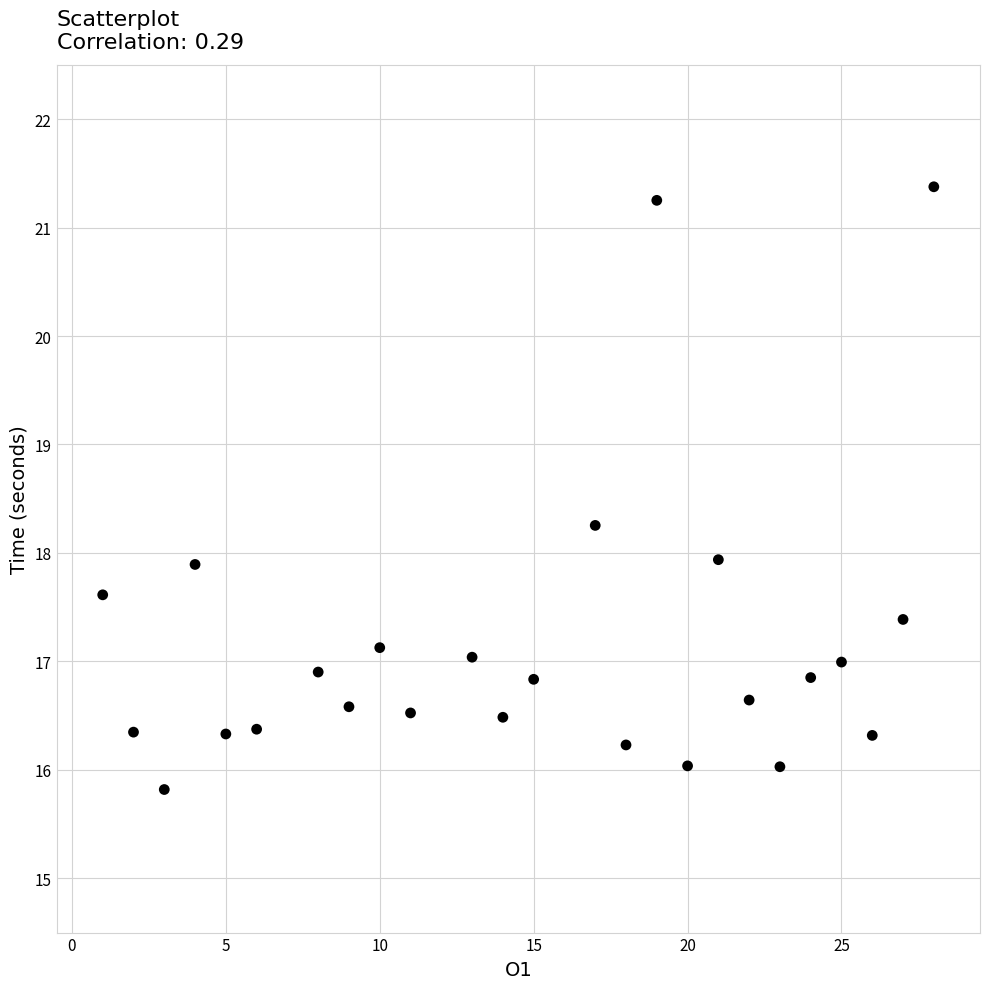

What is the range of Y values (max minus min)?

5.6